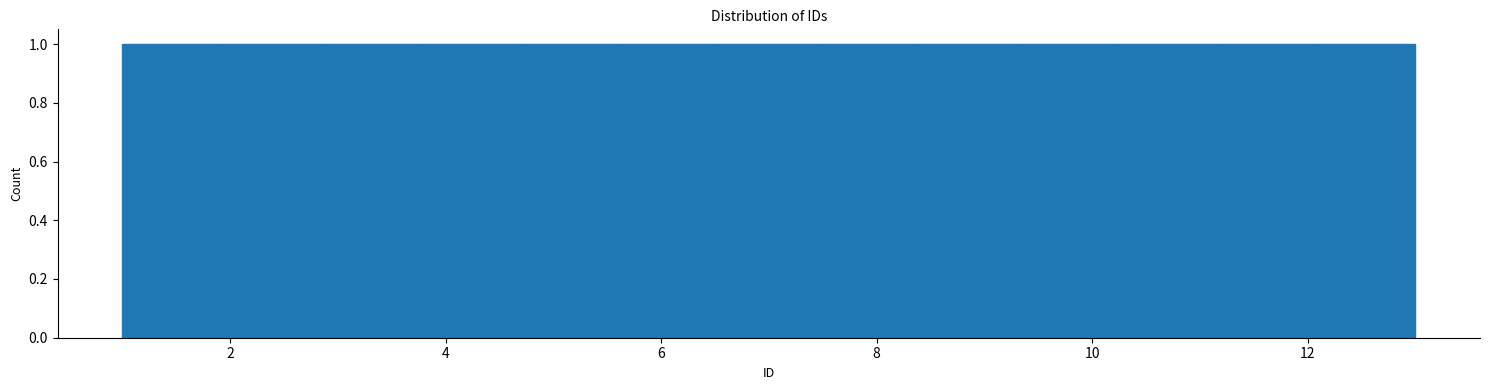

What is the height of the bar covering 8.4 to 9.4 on the x-axis? Neither the bar edges nor the heights are printed on the chart, so give them approximately, as read against the axes.

1